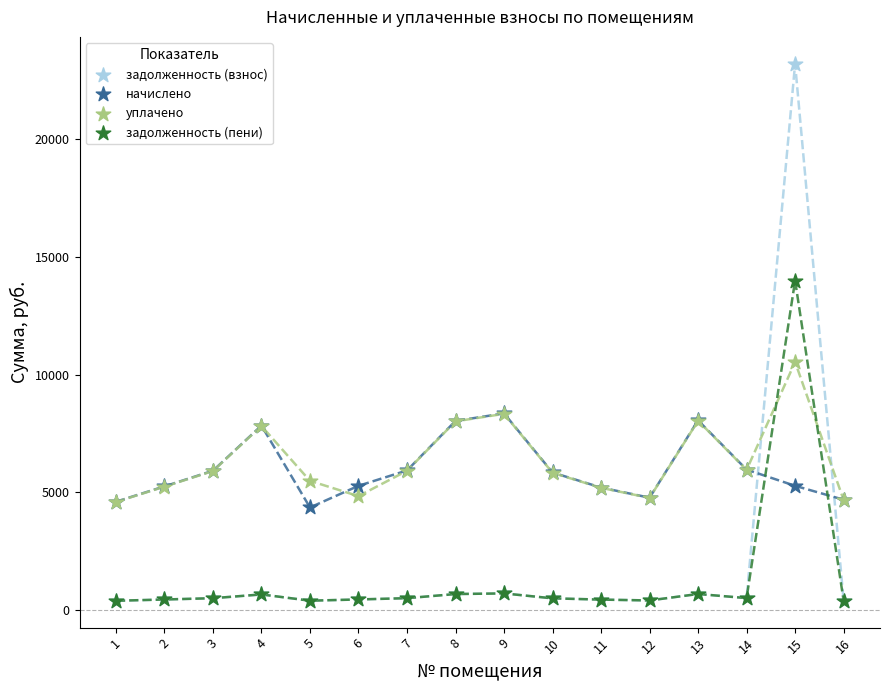

Across all series, what Y value is closest to 11797?

10533.2